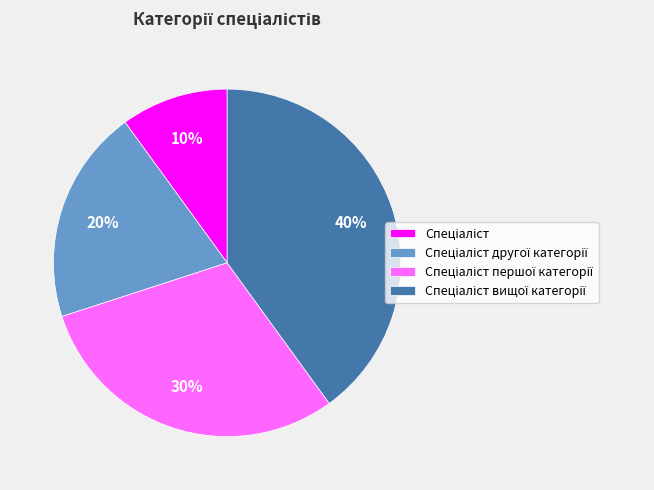

To the nearest percent, what is the difference between the largest and smallest slice percentages?

30%